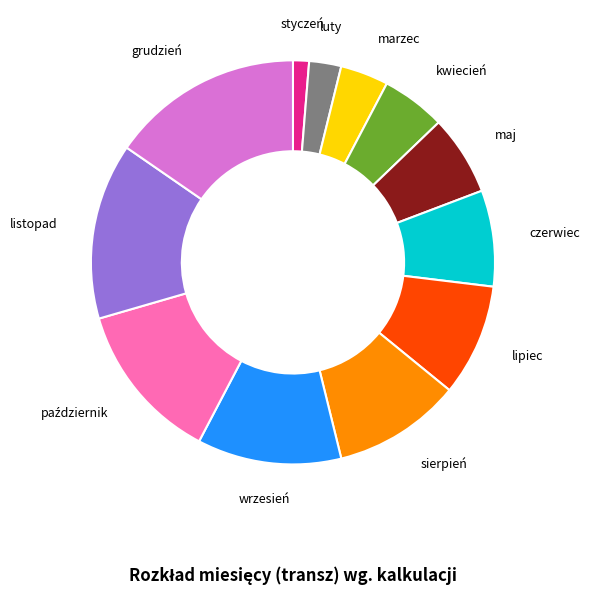

How many segments does this pie chart have?

12